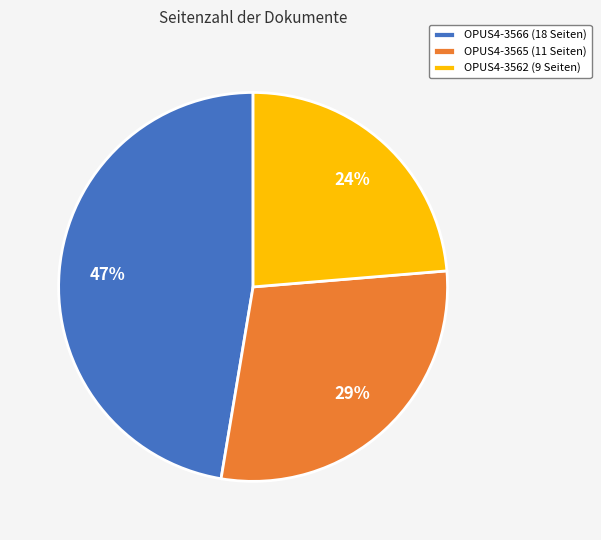

What is the ratio of the value at OPUS4-3562 to the value at OPUS4-3566?

0.5